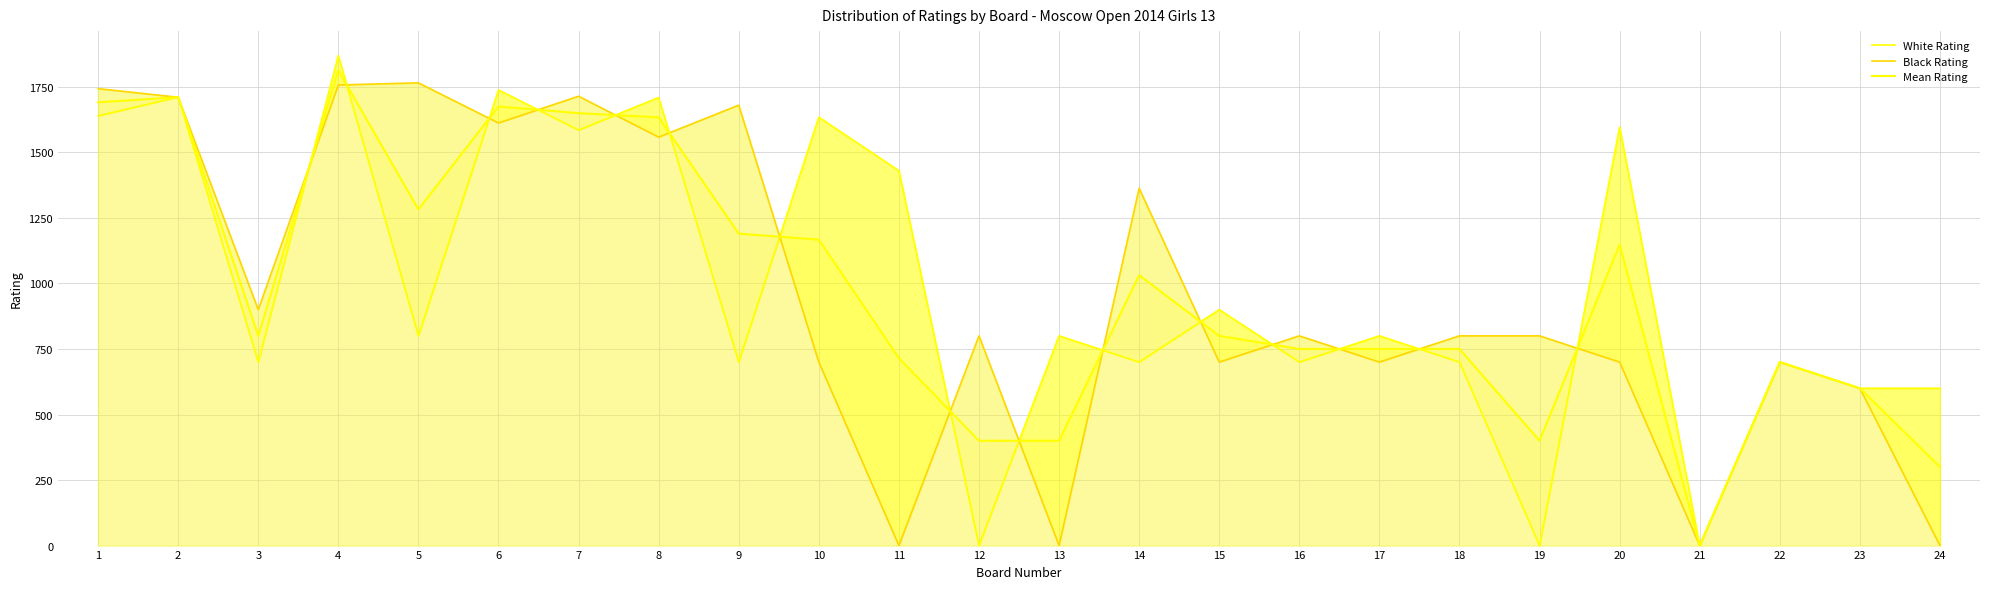

What are all the series names shown in the legend?

White Rating, Black Rating, Mean Rating